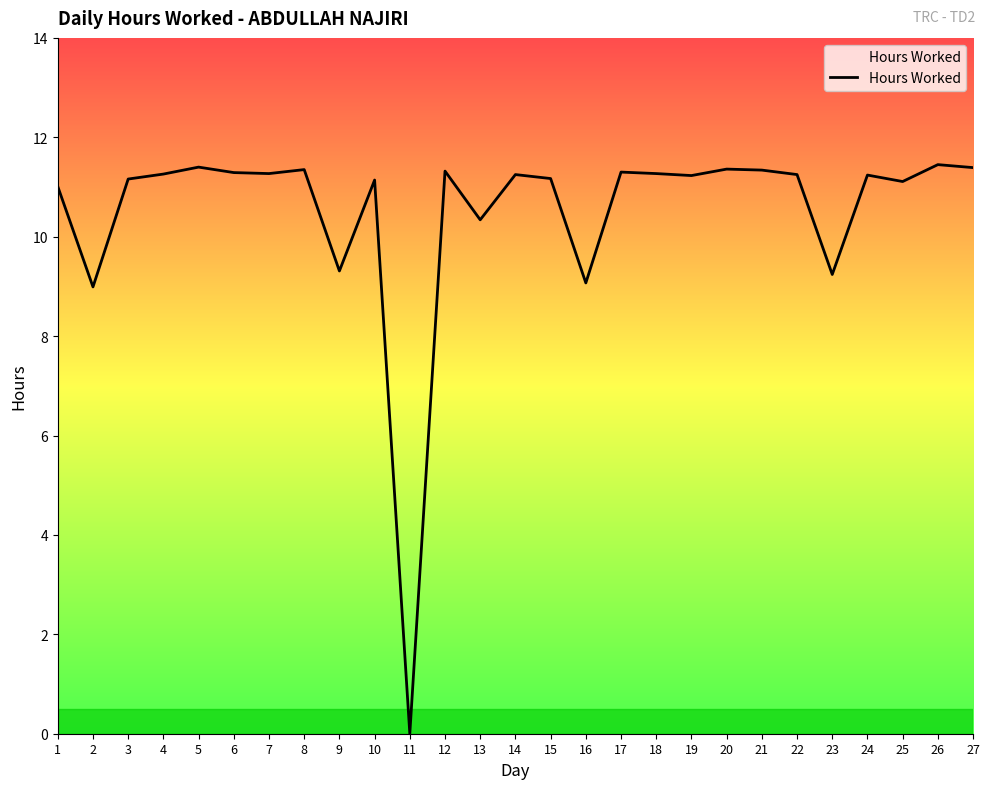

The value at 18 is 11.3. True or false?

True